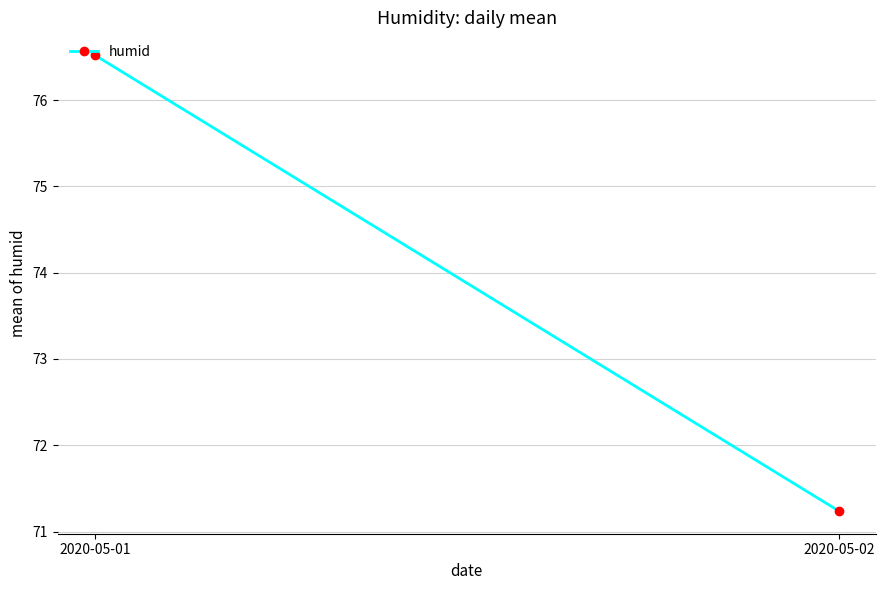

List the labels in order of value, smallest first.

2020-05-02, 2020-05-01